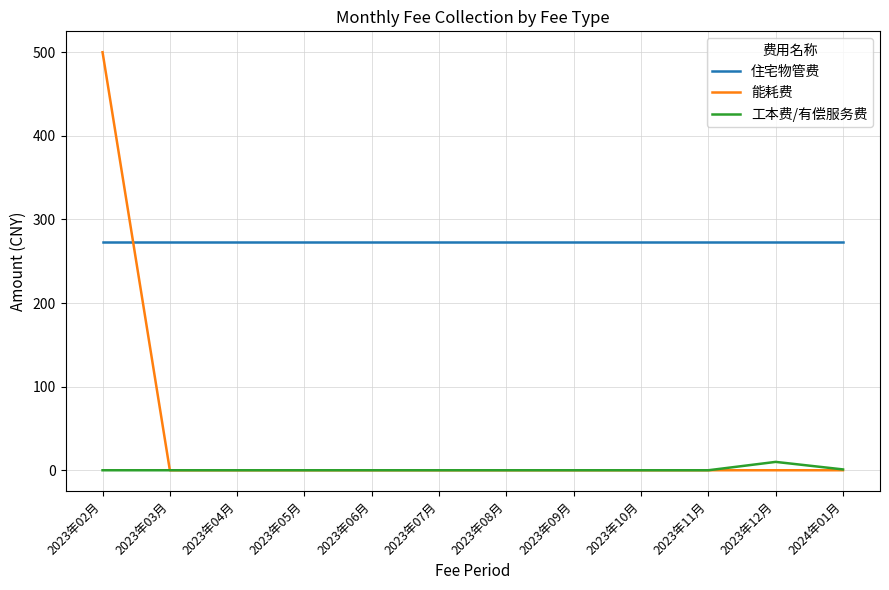

List the series in order of their peak value, lowest first.

工本费/有偿服务费, 住宅物管费, 能耗费